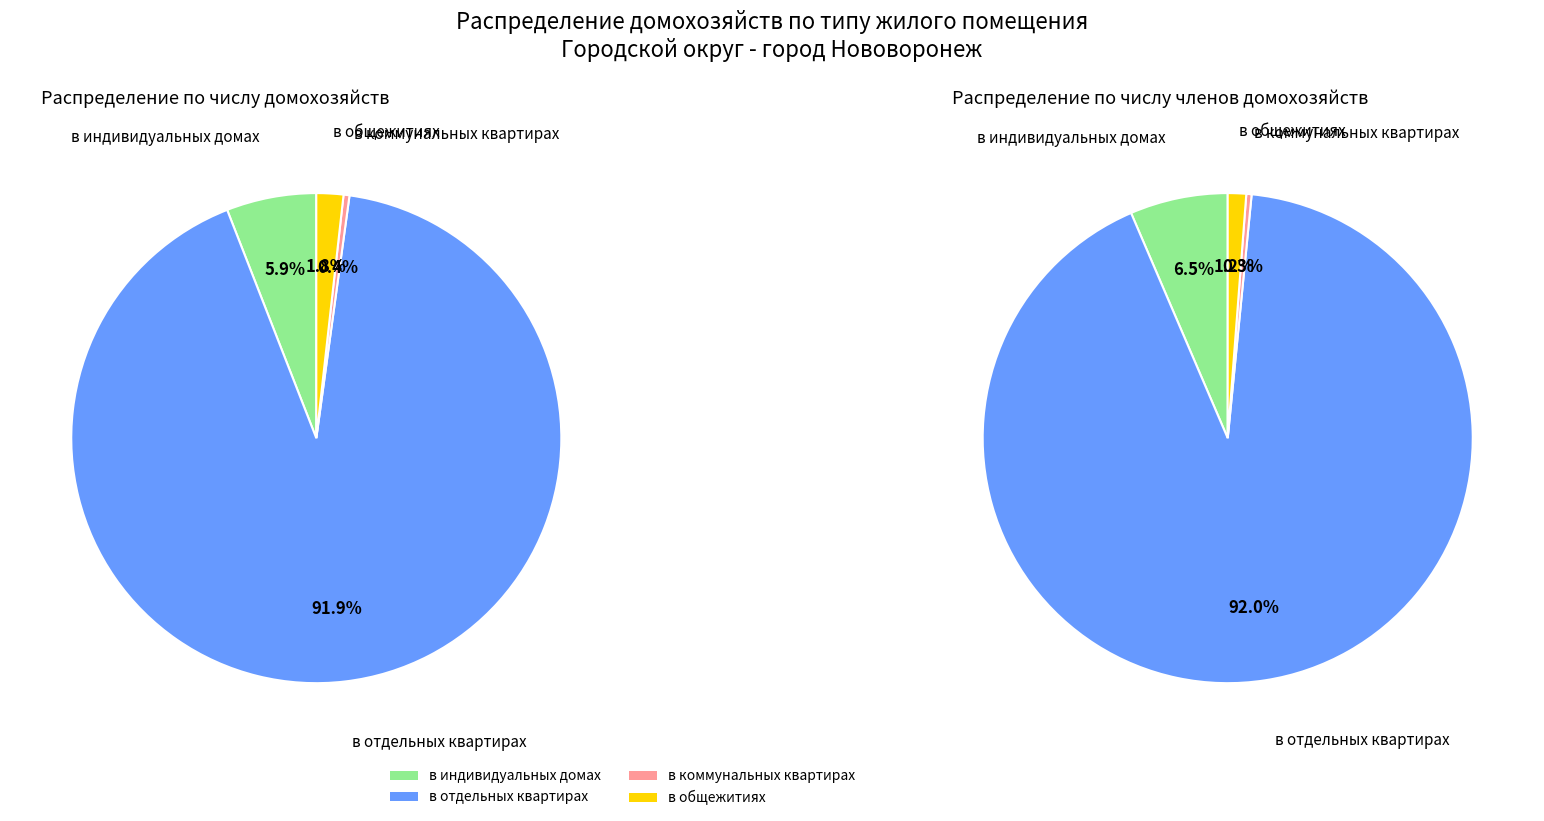

Does в индивидуальных домах represent more than half of the total?

No